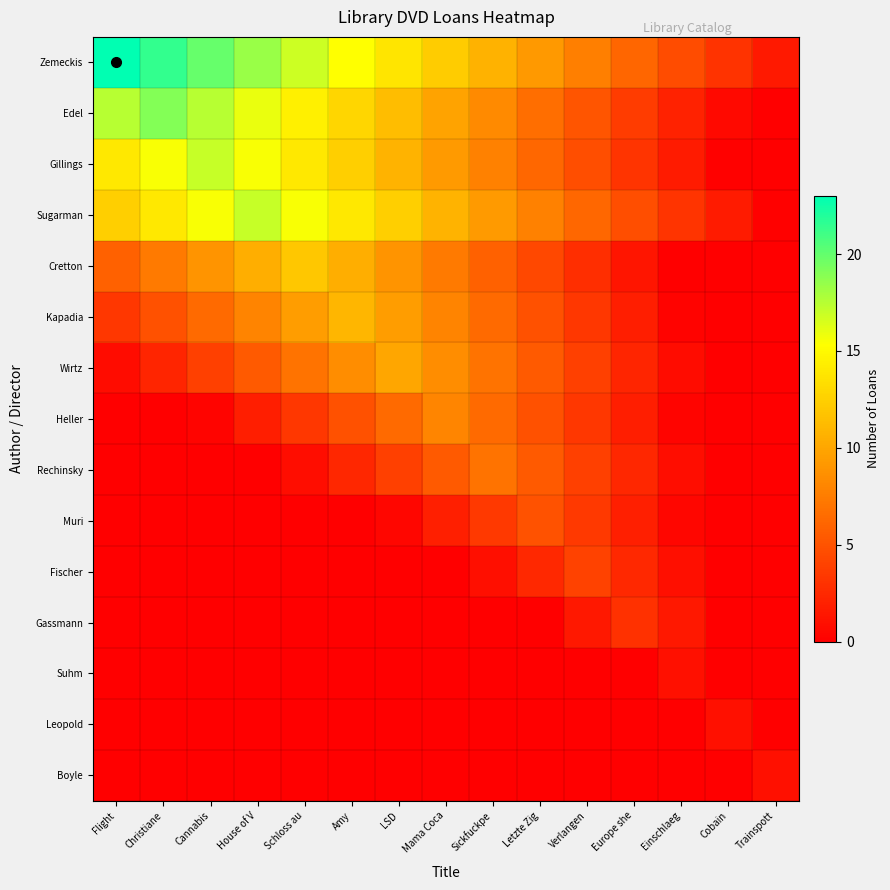

What is the total value across all series at Verlangen?

50.1